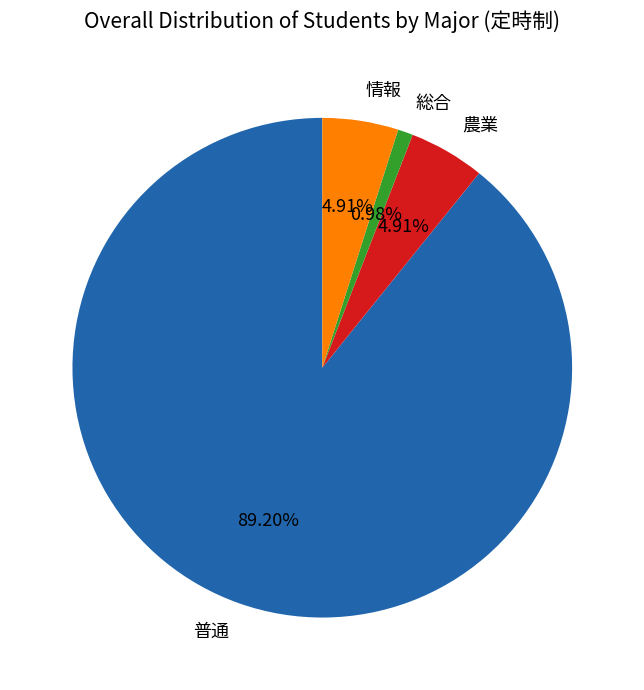

How many slices are in this pie chart?

4